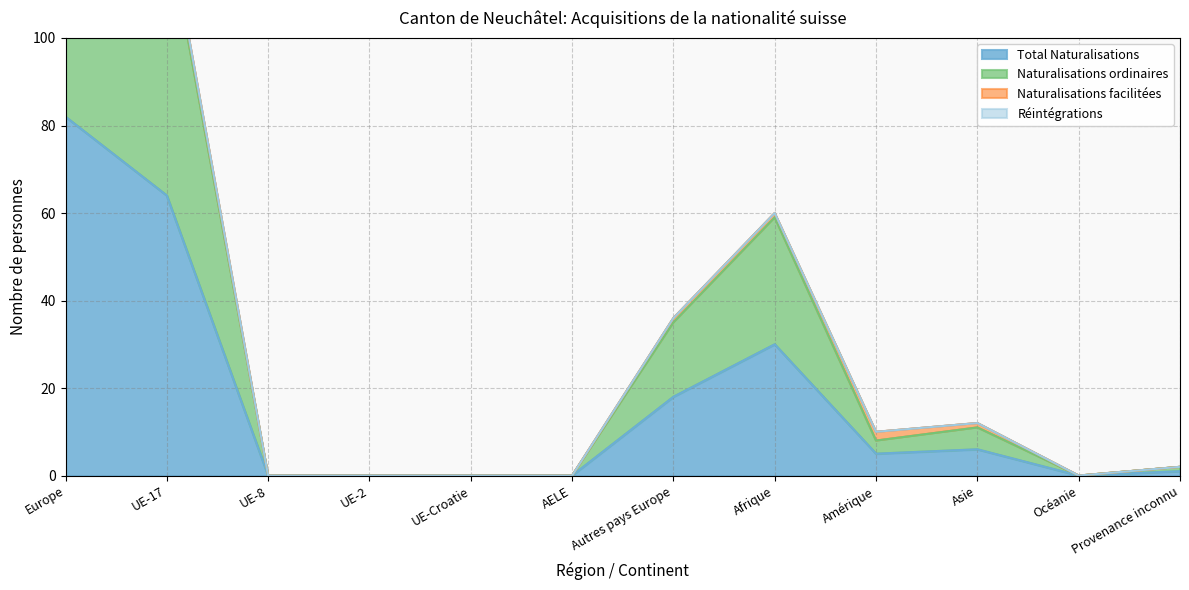

Which has a higher value, AELE or UE-2?

AELE